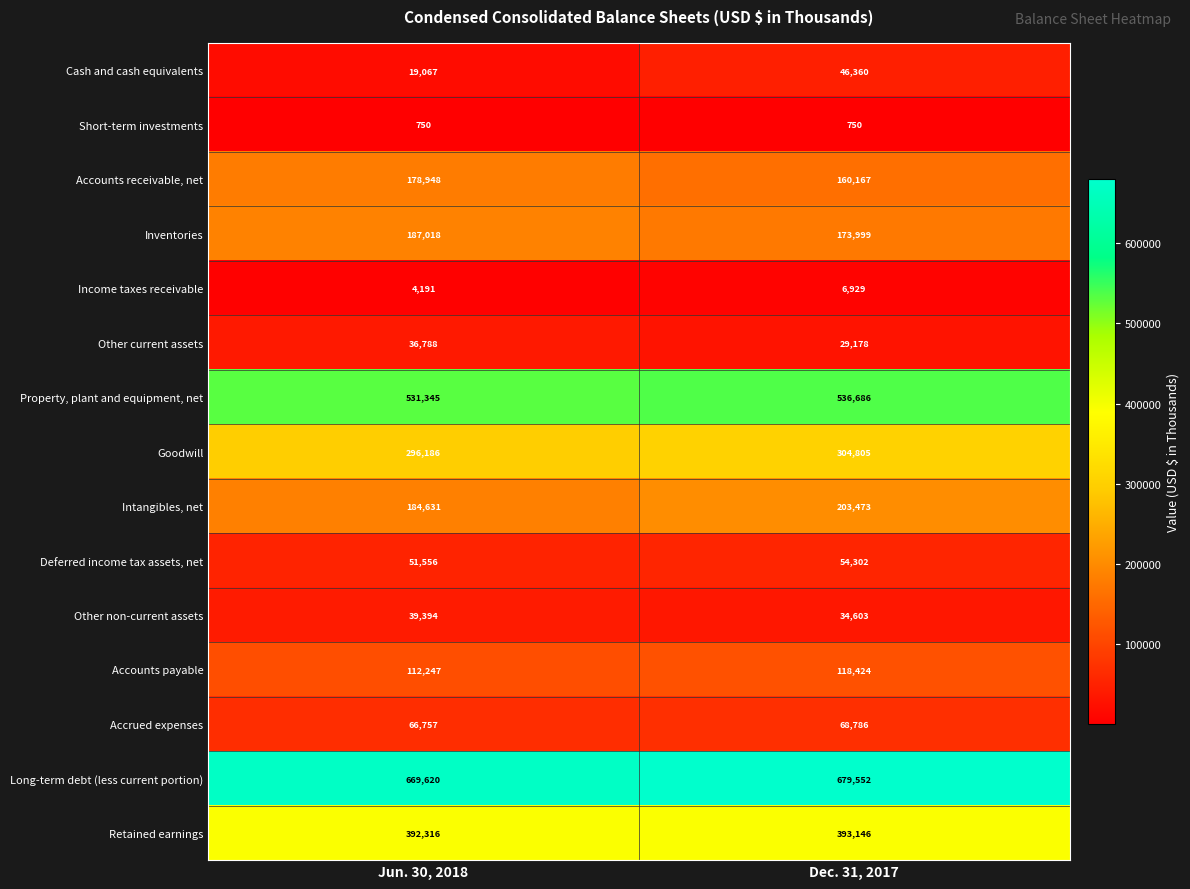

Is it true that Property, plant and equipment, net equals 536686 at Dec. 31, 2017?

True